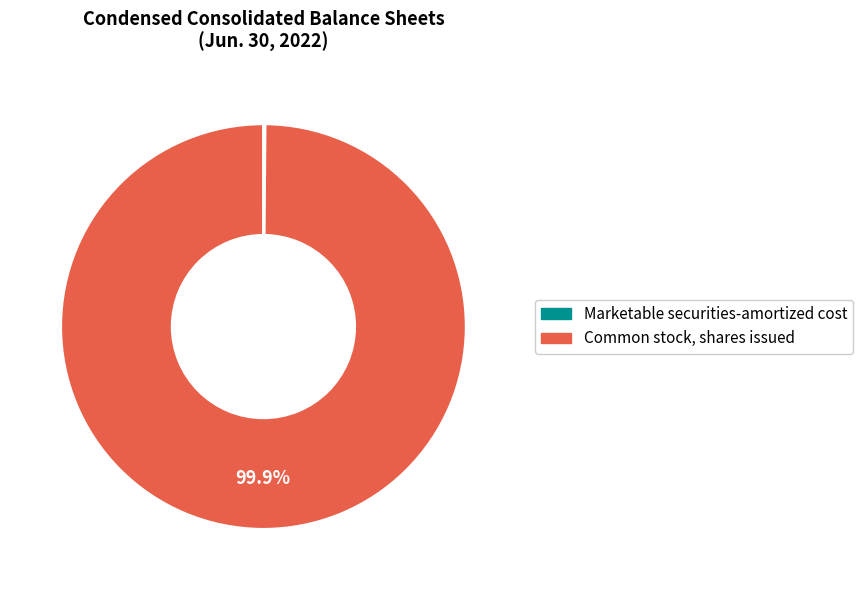

To the nearest percent, what portion does Common stock, shares issued represent?

100%